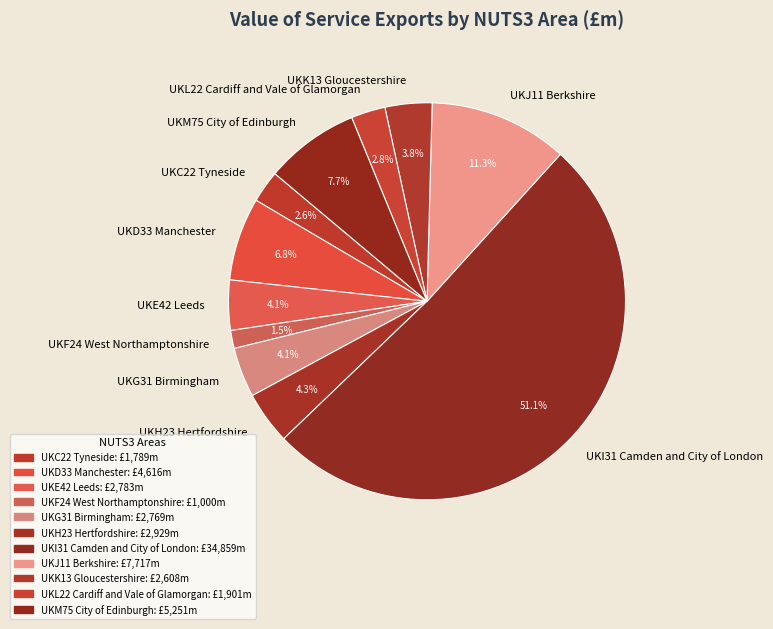

Which category accounts for the majority?

UKI31 Camden and City of London